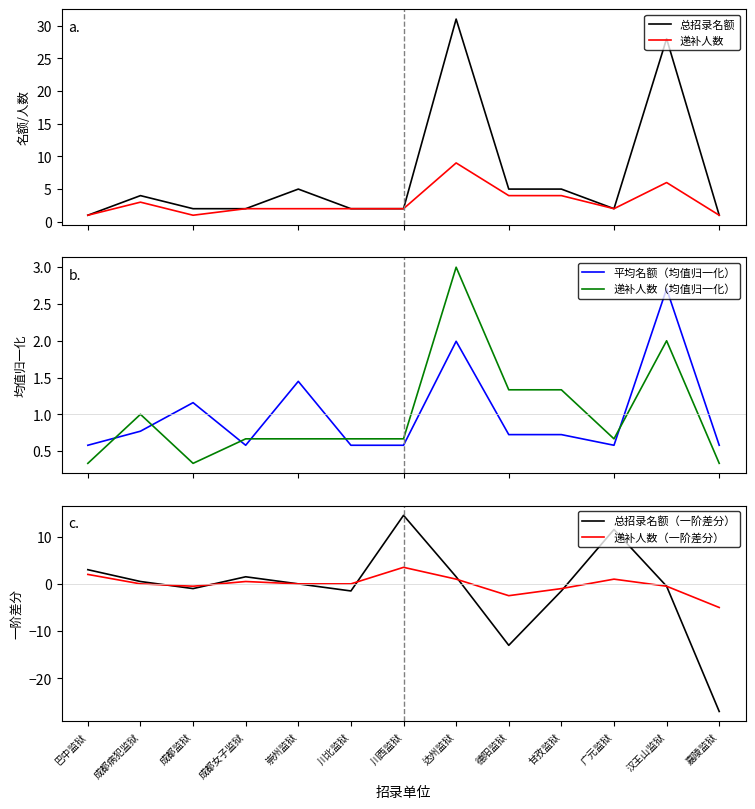

At which category does 递补人数 reach its first local peak?

成都病犯监狱